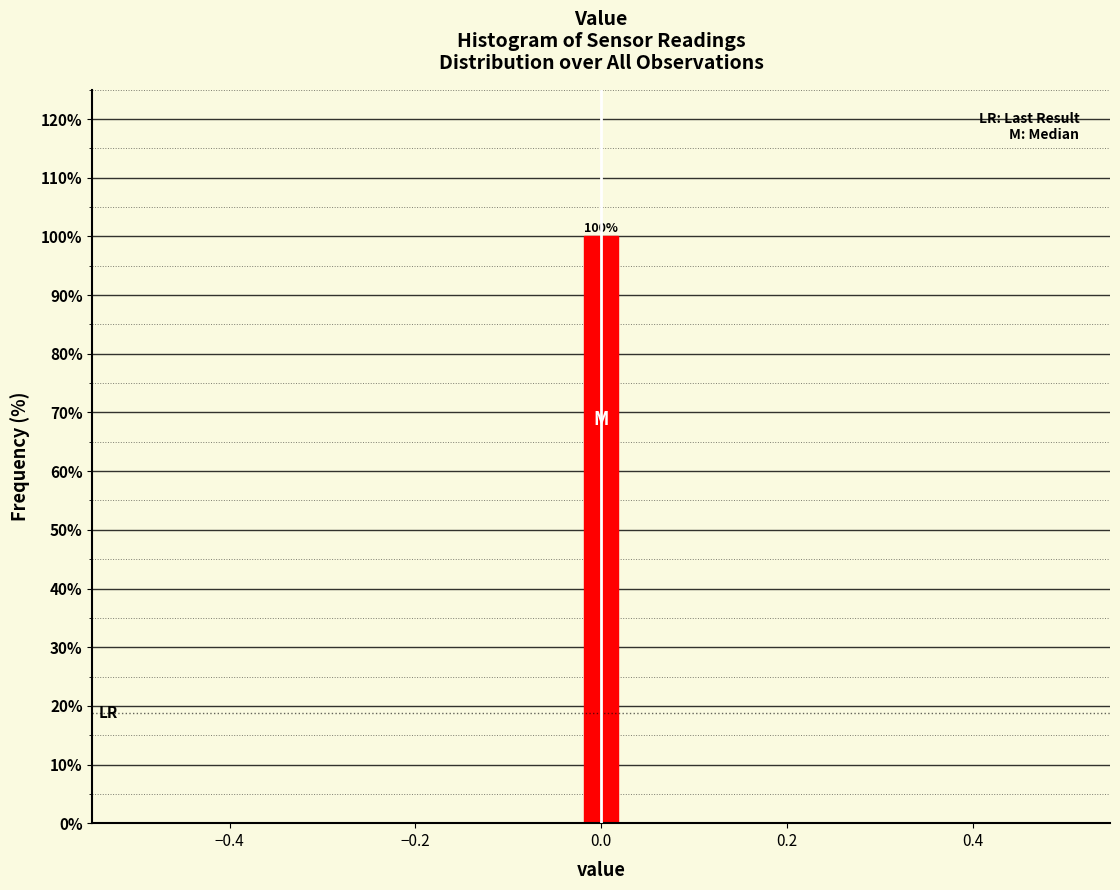

Around what value on the x-axis is the tallest bar? Give the approximate position of its centre, as read against the axis.

0.00